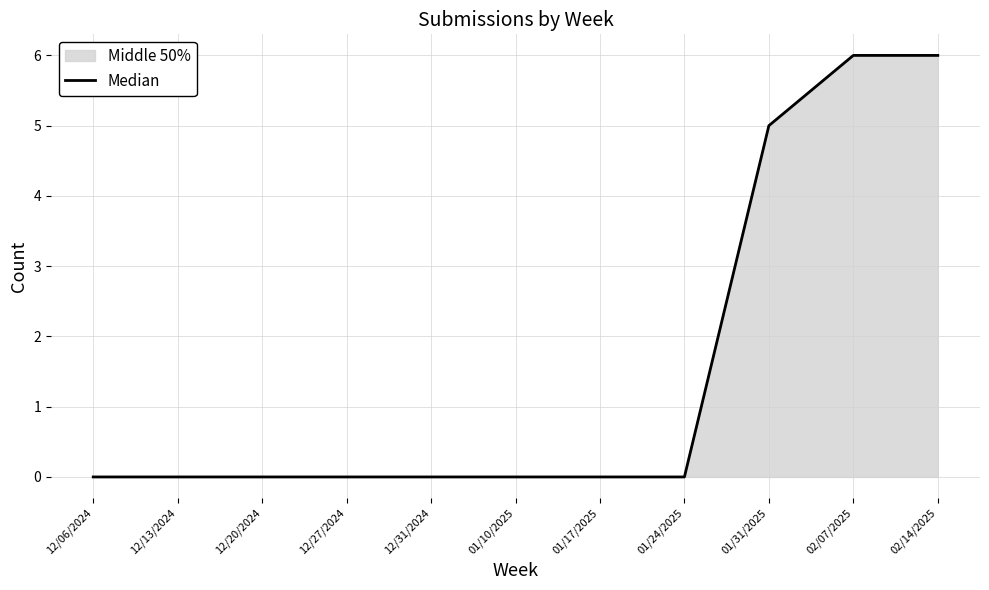

What is the average value?

2